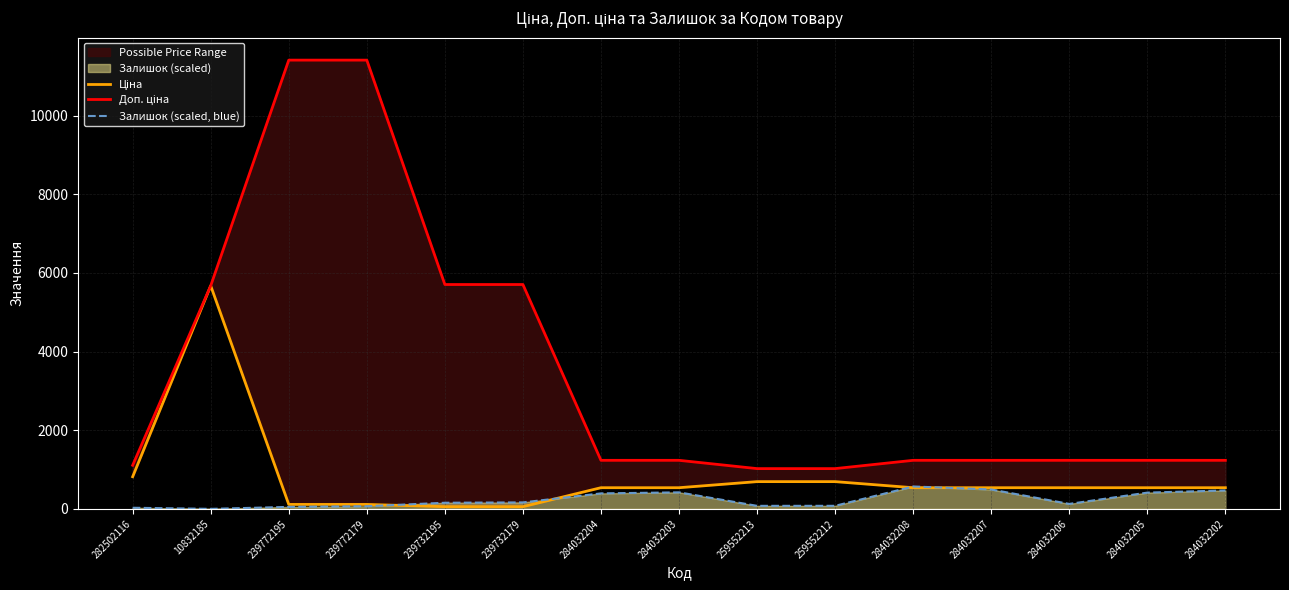

Is it true that Ціна equals 800.1 at 284032204?

False